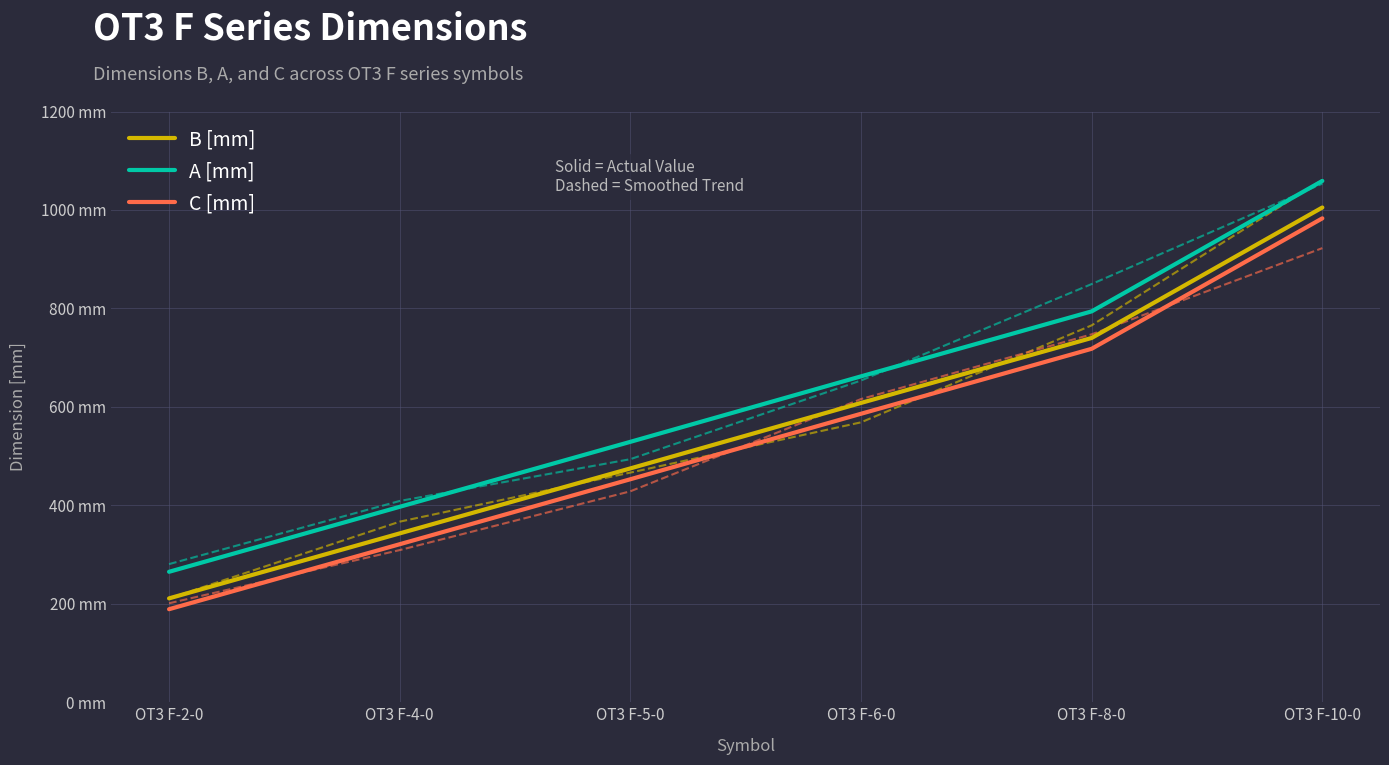

Rank the series at OT3 F-10-0 from highest to lowest value.

A [mm], B [mm], C [mm]